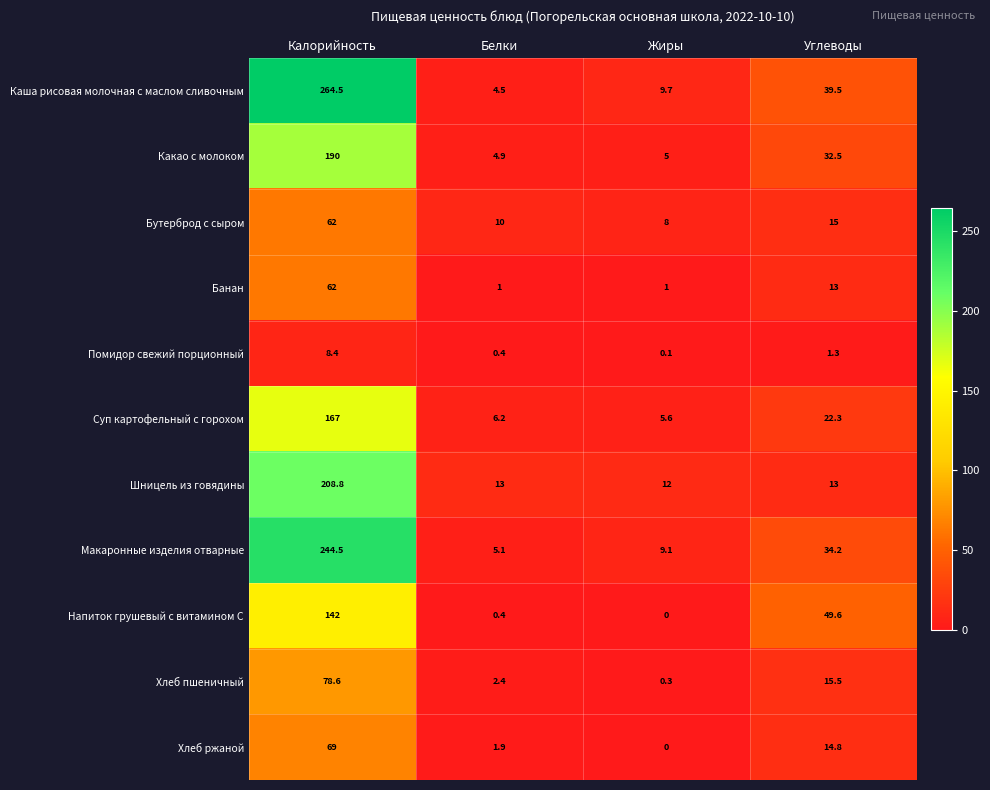

Which category has the highest value across all series?

Калорийность